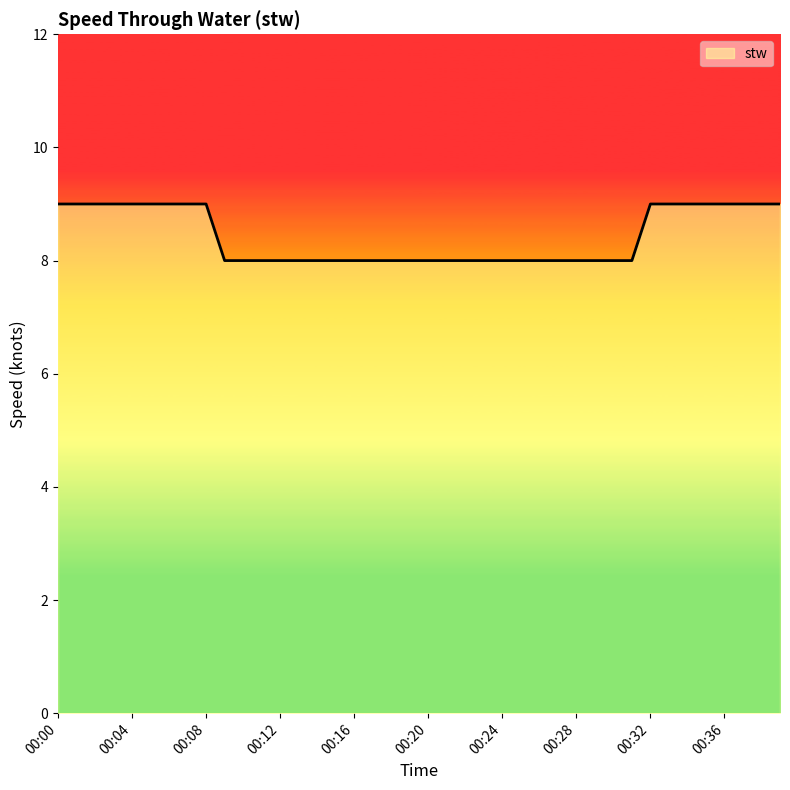

What is the smallest value displayed?

8